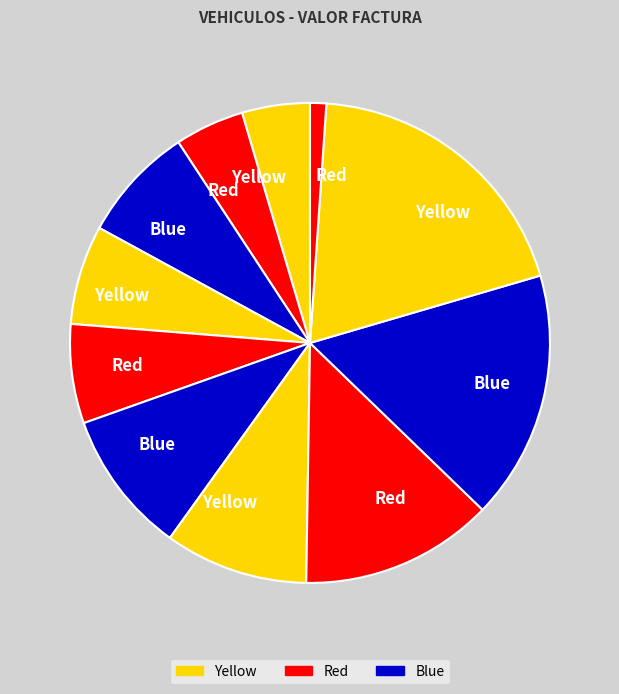

How many segments does this pie chart have?

11